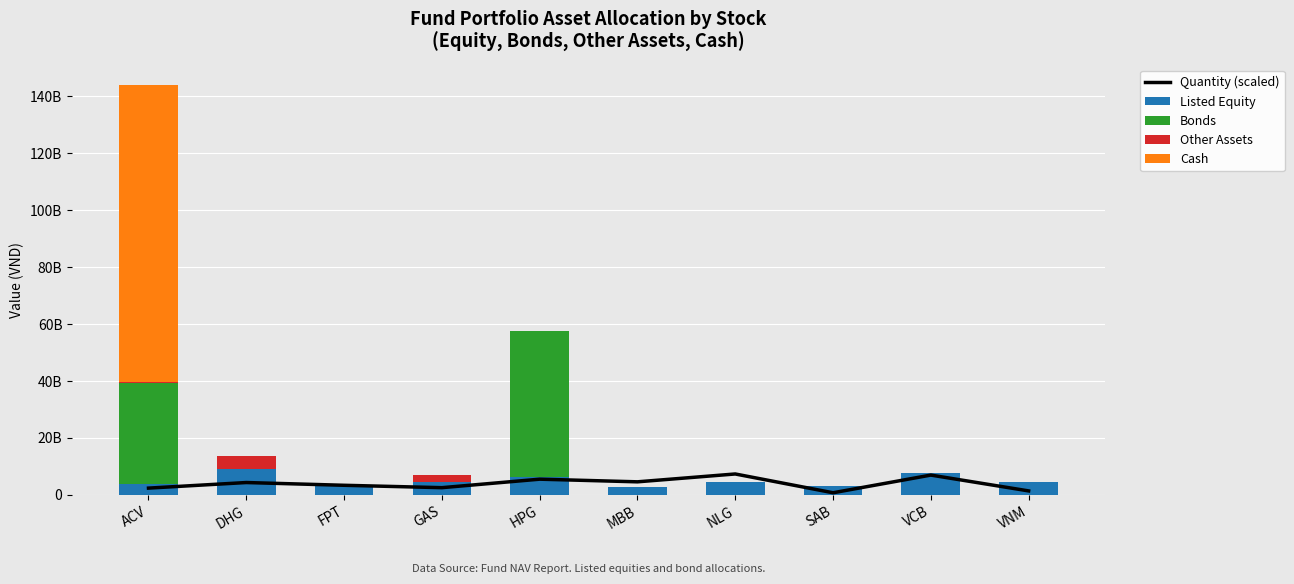

Is it true that Listed Equity equals 3153600000.0 at SAB?

True